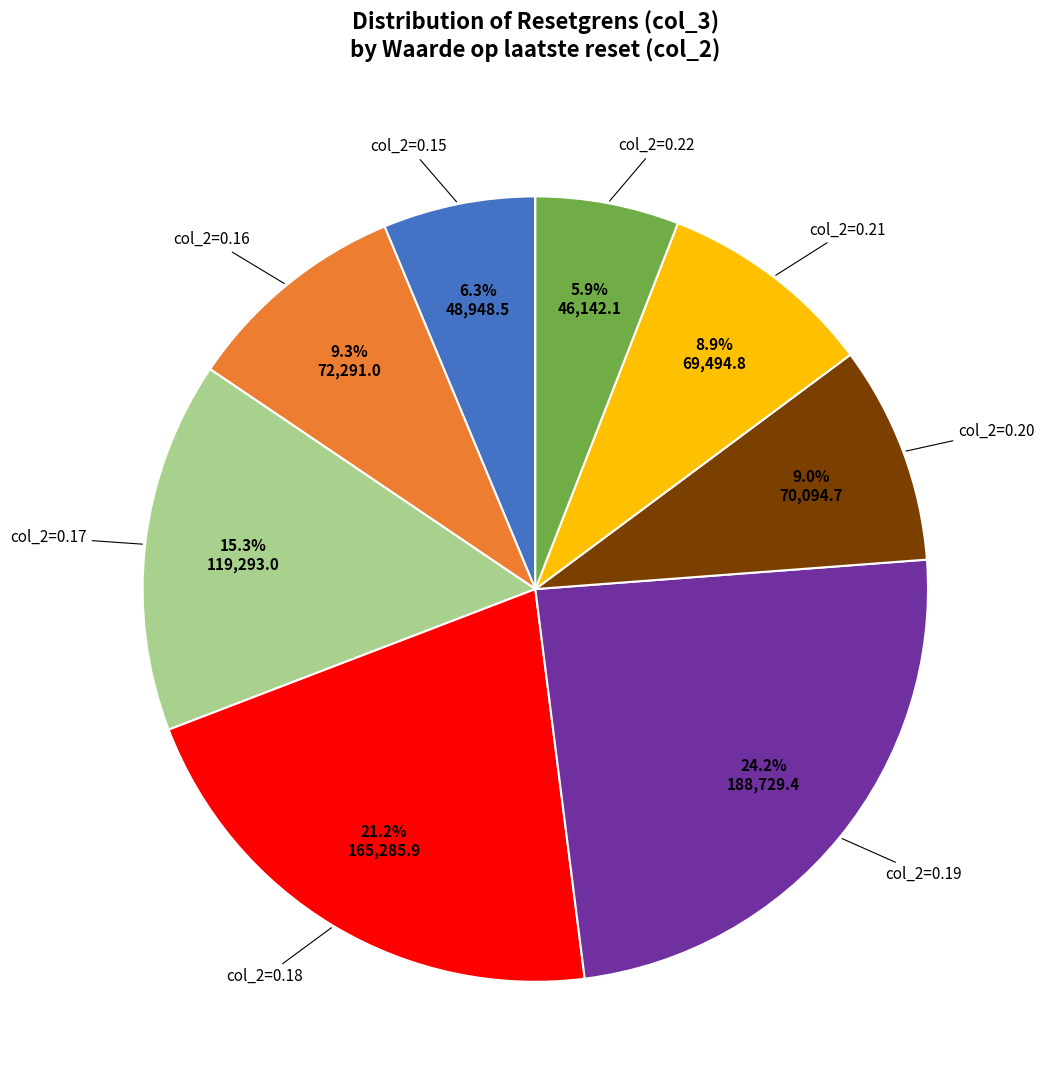

Is there any slice that represents more than half of the pie?

No